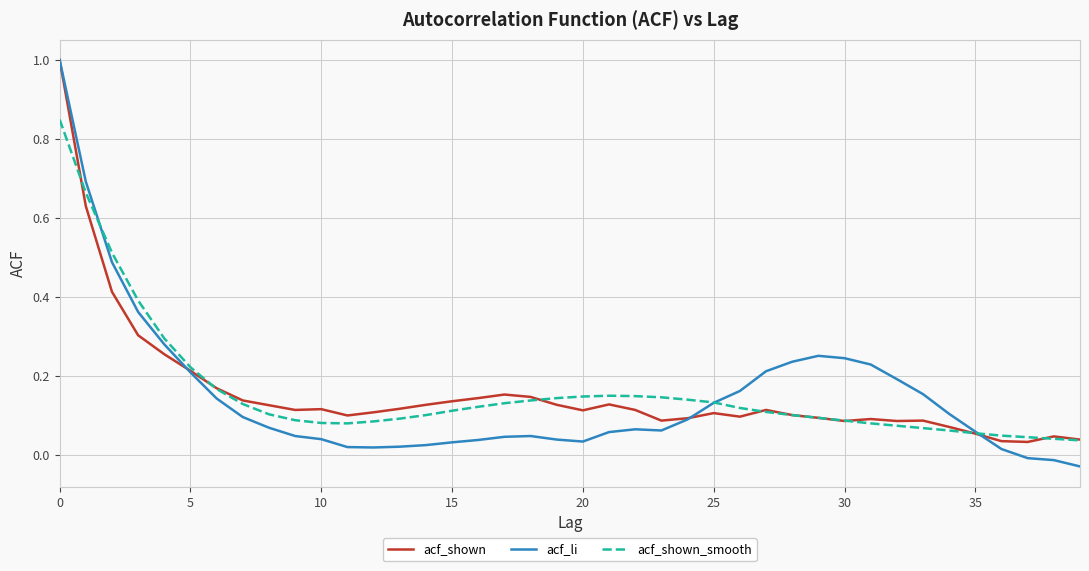

Which series has the widest spread of values?

acf_li